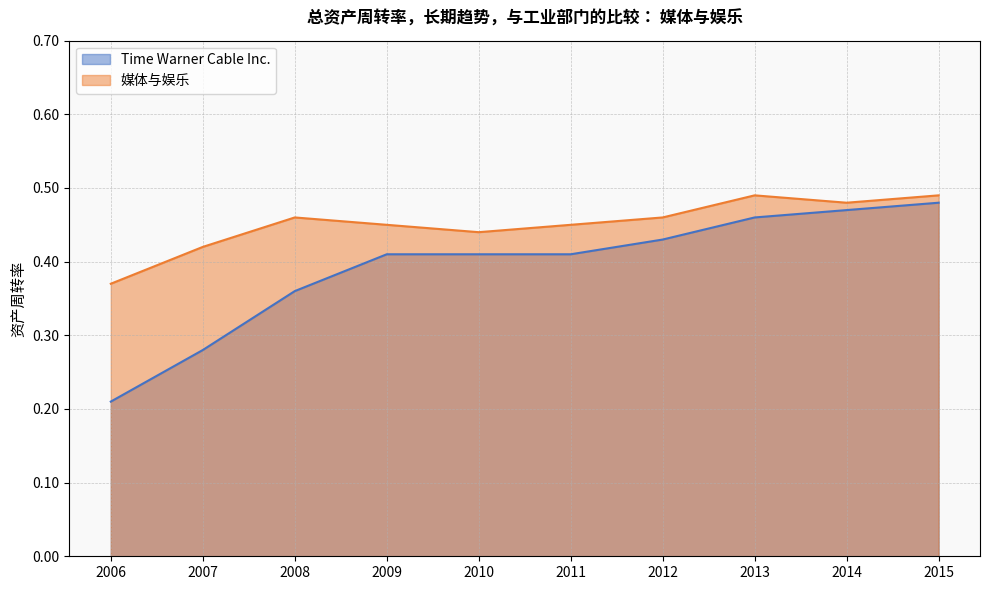

Where is the first local maximum for 媒体与娱乐?

2008